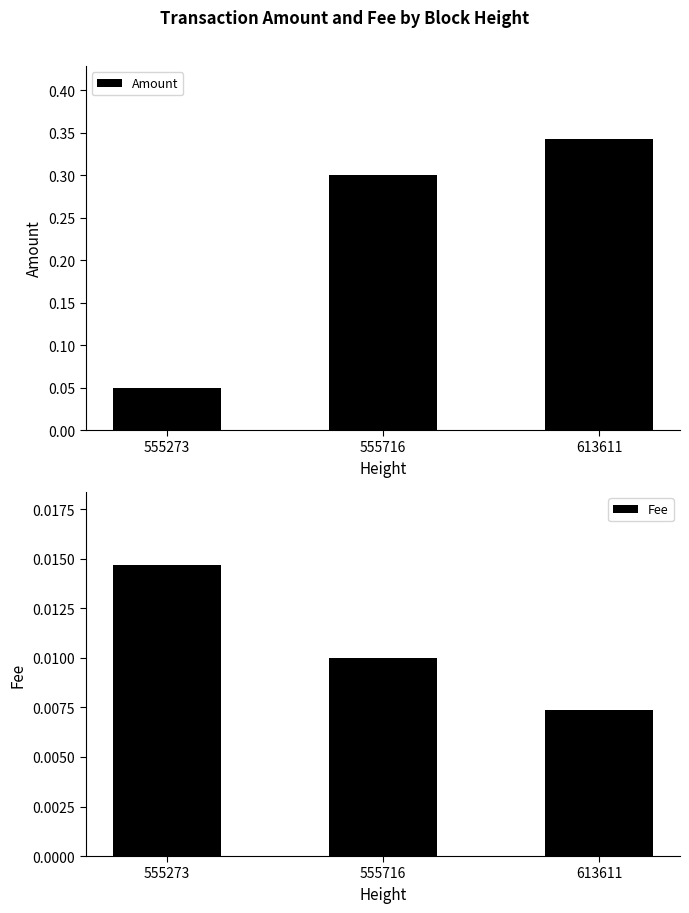

How many groups of bars are there?

3